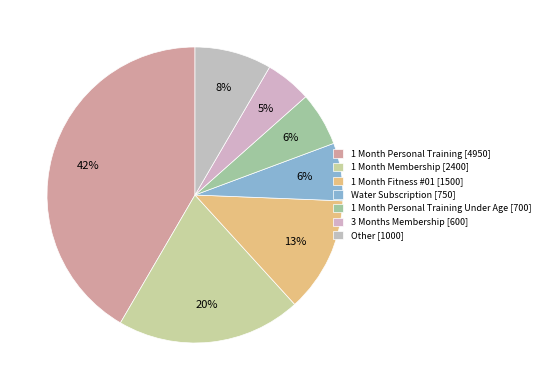

To the nearest percent, what is the average slice percentage?

14%